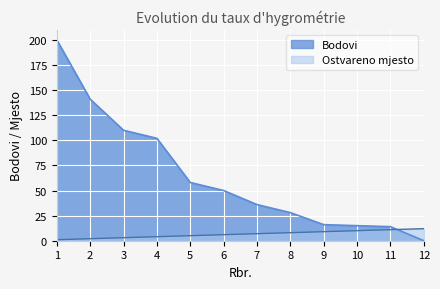

Reading left to right, transcribe all the data shown in this chart.

Bodovi: 200	141	110	102	58	50	36	28	16	15	14	0
Ostvareno mjesto: 1	2	3	4	5	6	7	8	9	10	11	12